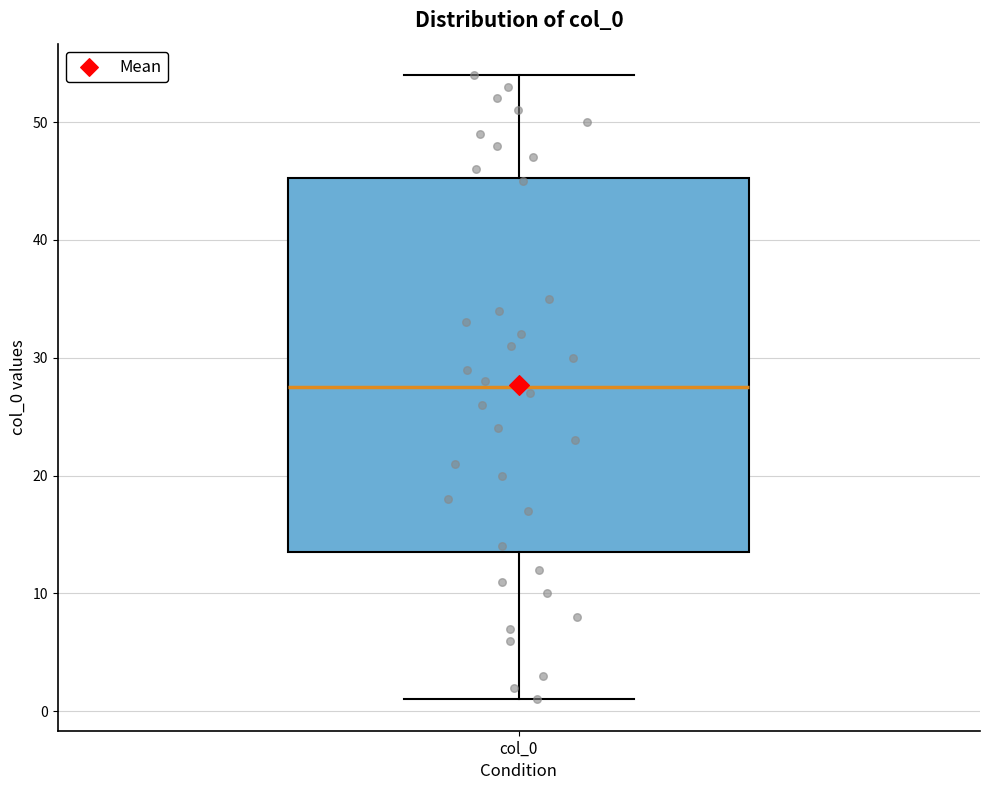

Where does the median line of the box for col_0 sit on the y-axis? The values are not printed on the chart, so give them approximately, as read against the axis.

28